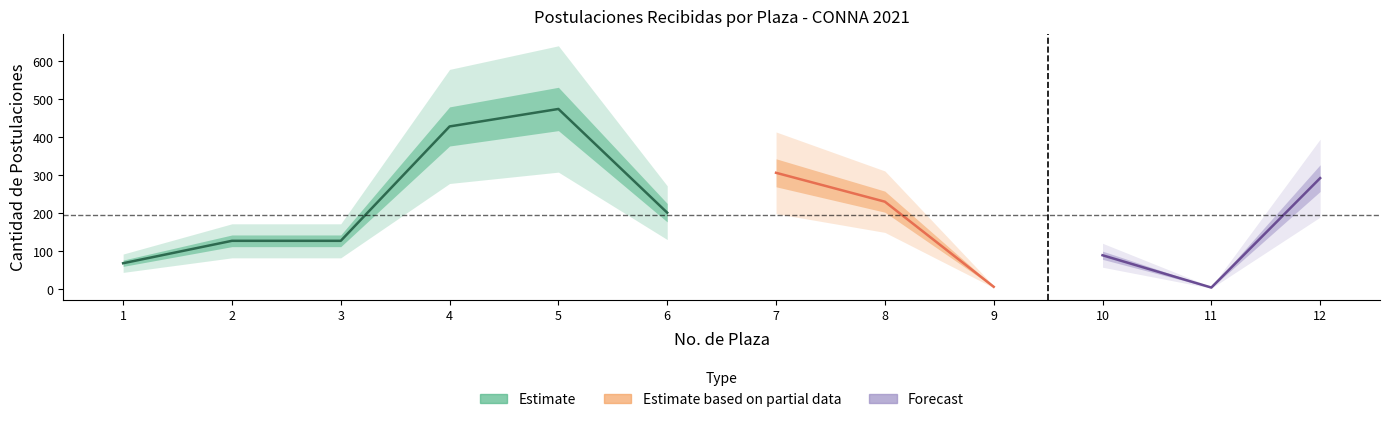

What is the minimum value shown in the chart?

5